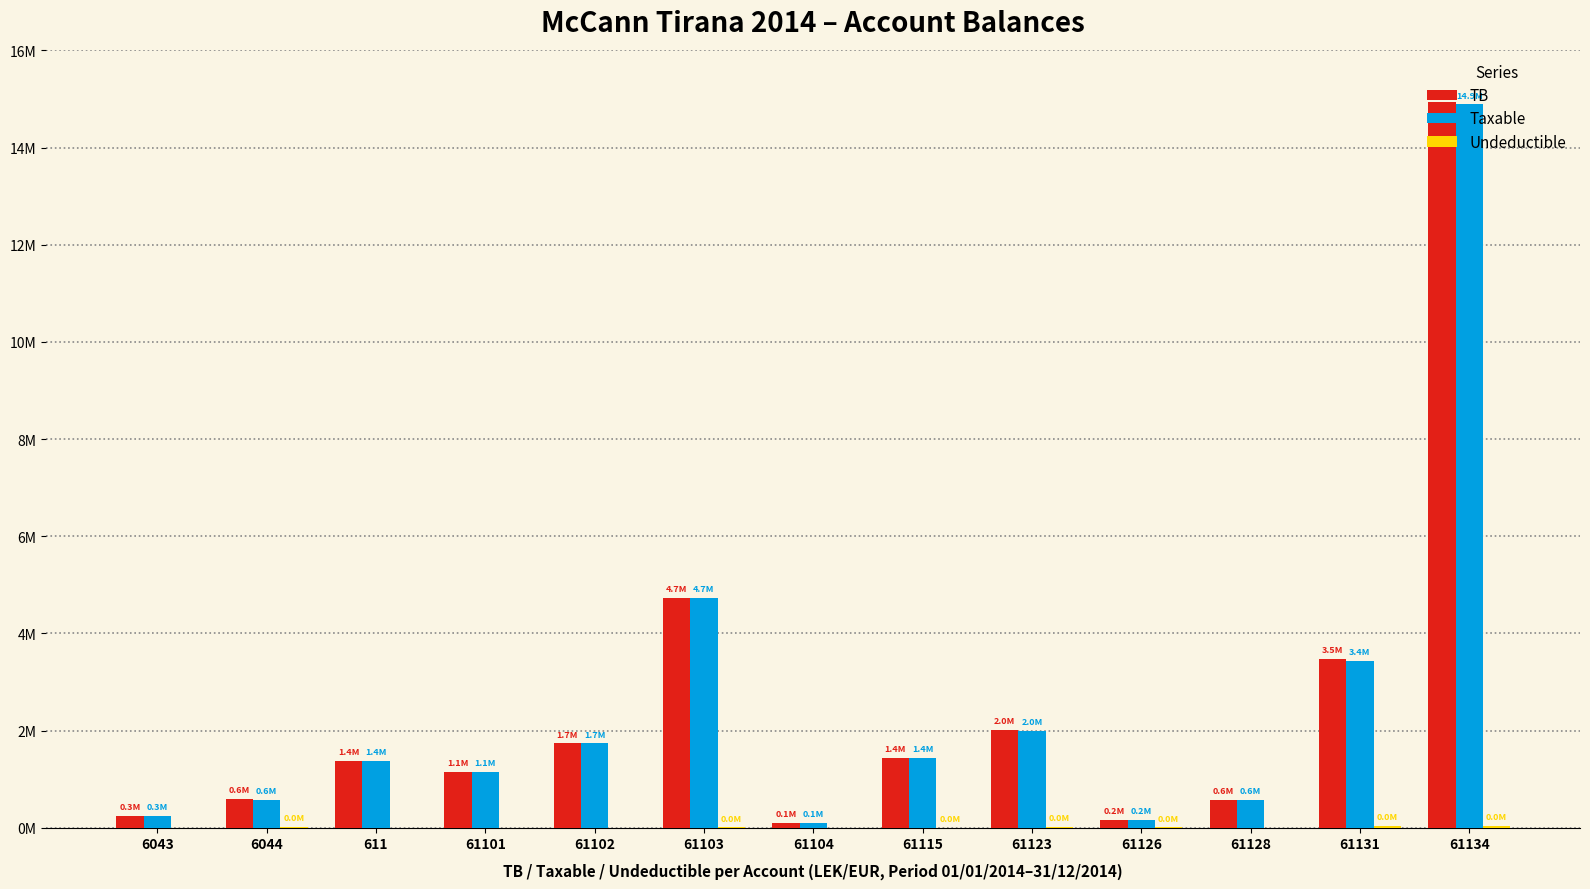

What is the greatest value displayed?

14931158.8